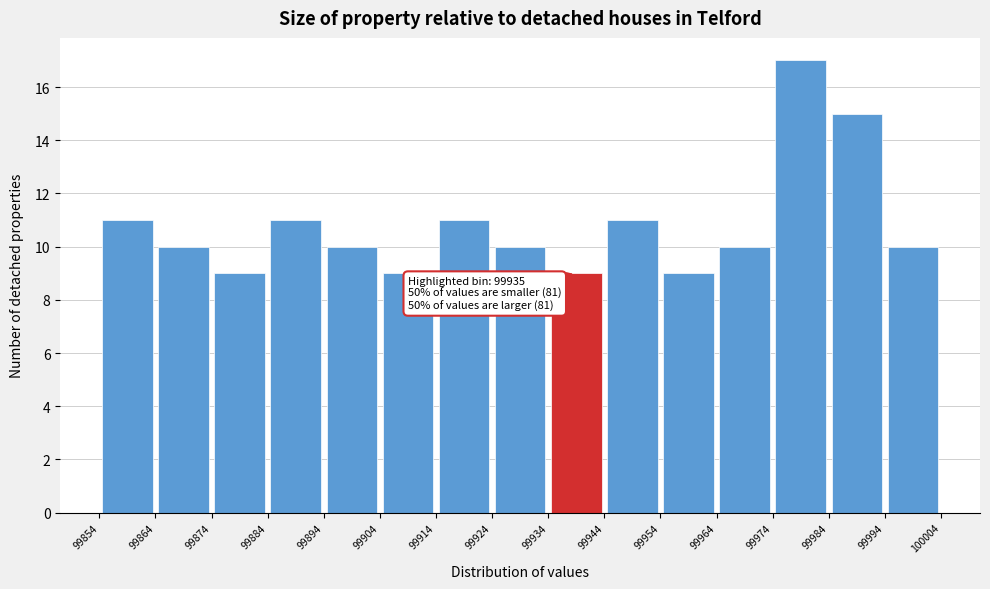

Over which range of the x-axis is the bar tallest?

99974 to 99984